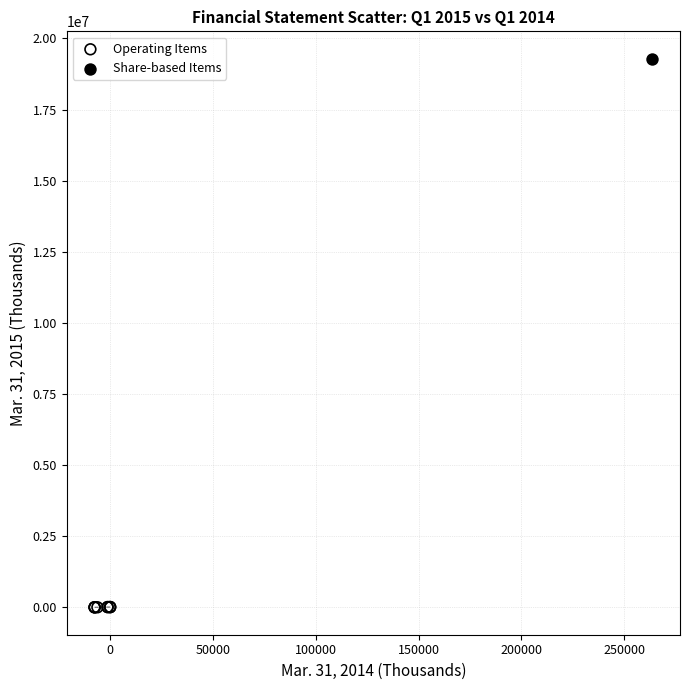

What are all the series names shown in the legend?

Operating Items, Share-based Items